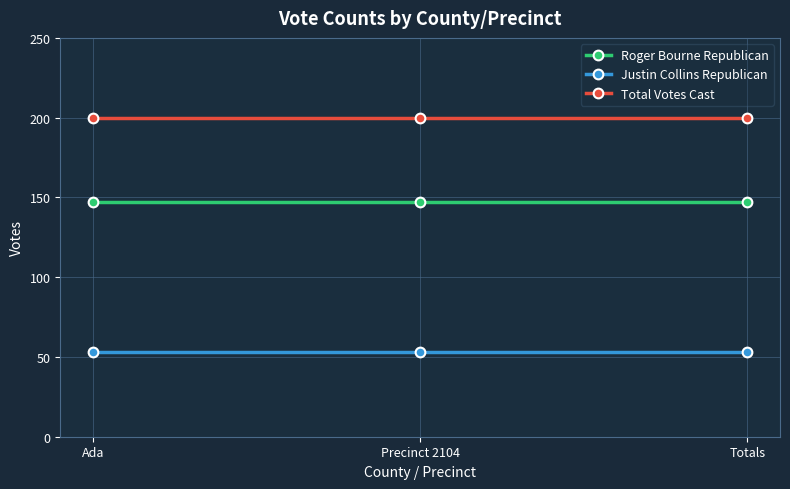

How many distinct data groups are displayed?

3